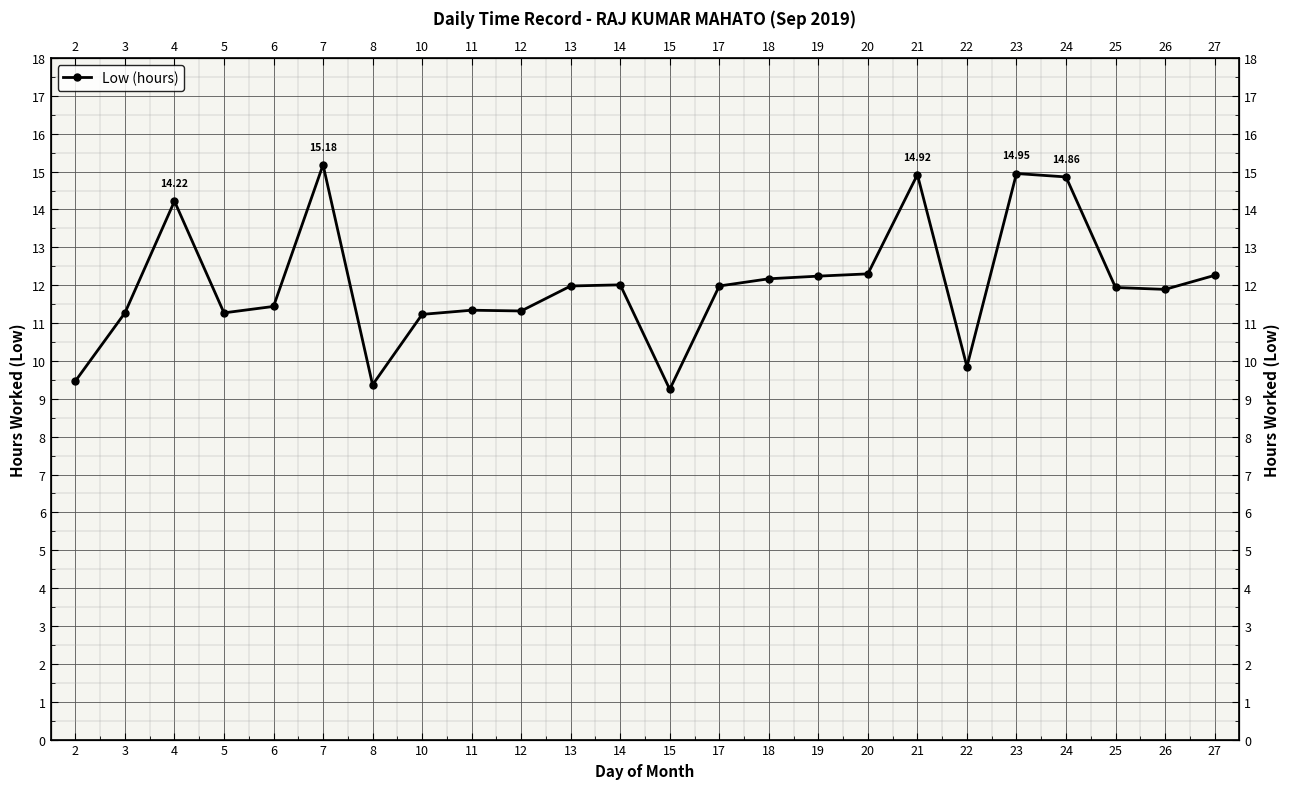

Rank the categories by value from highest to lowest.

7, 23, 21, 24, 4, 20, 27, 19, 18, 14, 13, 17, 25, 26, 6, 11, 12, 3, 5, 10, 22, 2, 8, 15